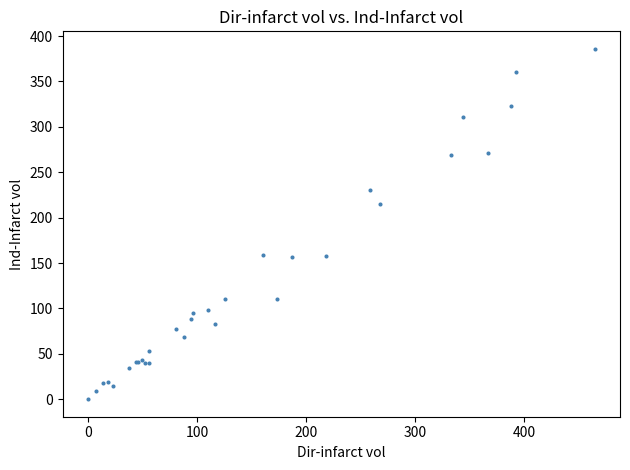

What Y value in the scatter plot is closest to 192?

215.4